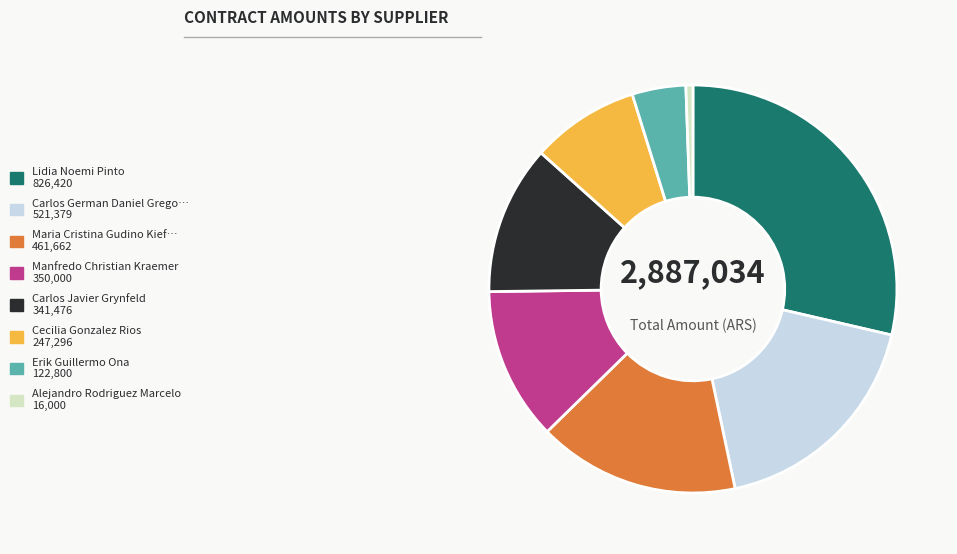

Count the number of slices in the pie.

8